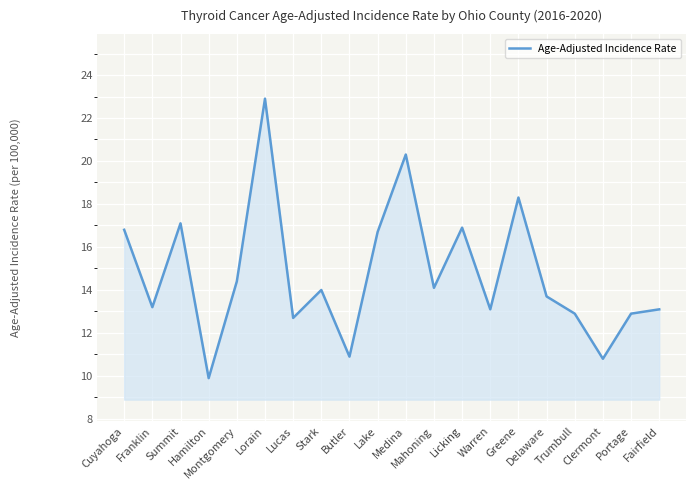

What is the greatest value displayed?

22.9